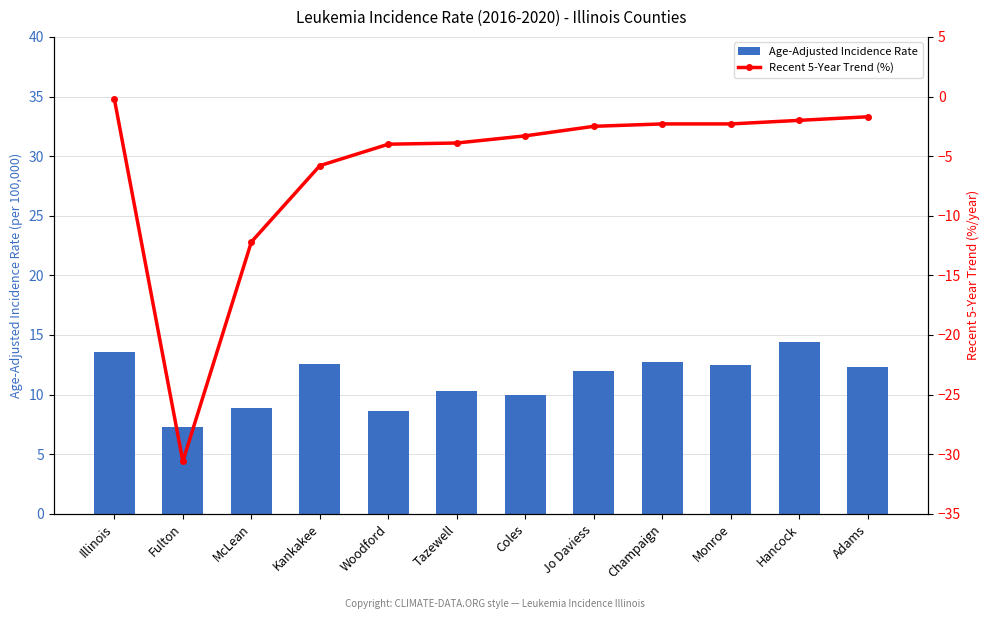

What are all the series names shown in the legend?

Age-Adjusted Incidence Rate, Recent 5-Year Trend (%)